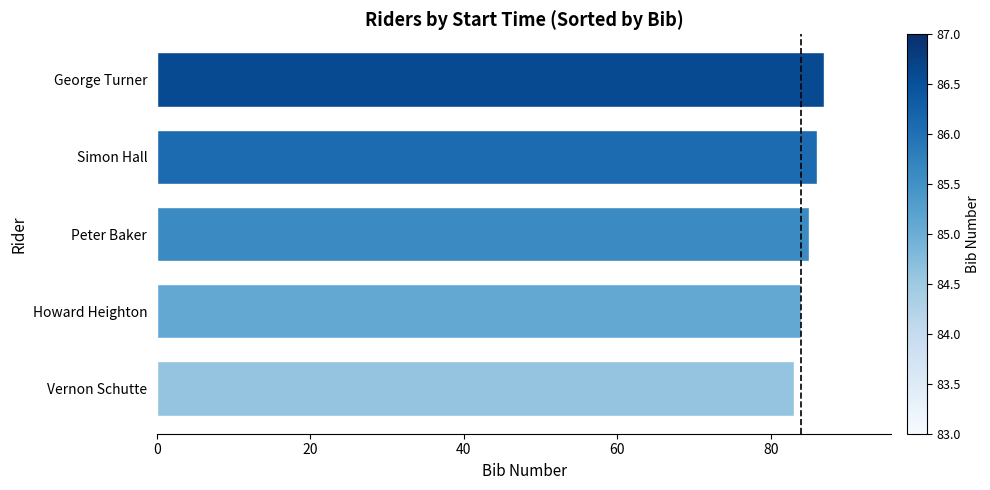

What is the difference between the maximum and minimum values?

4